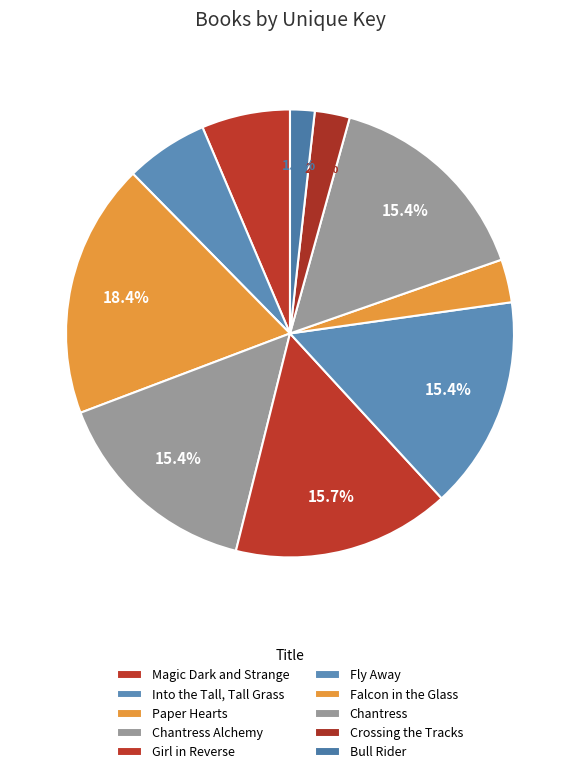

How many segments does this pie chart have?

10